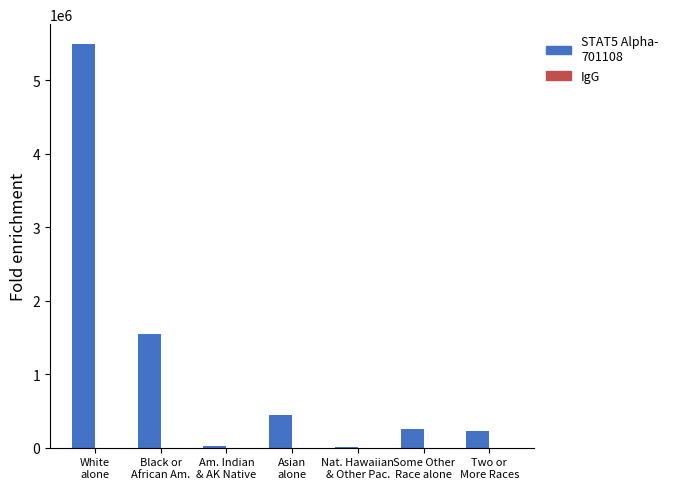

What is the maximum value shown in the chart?

5486852